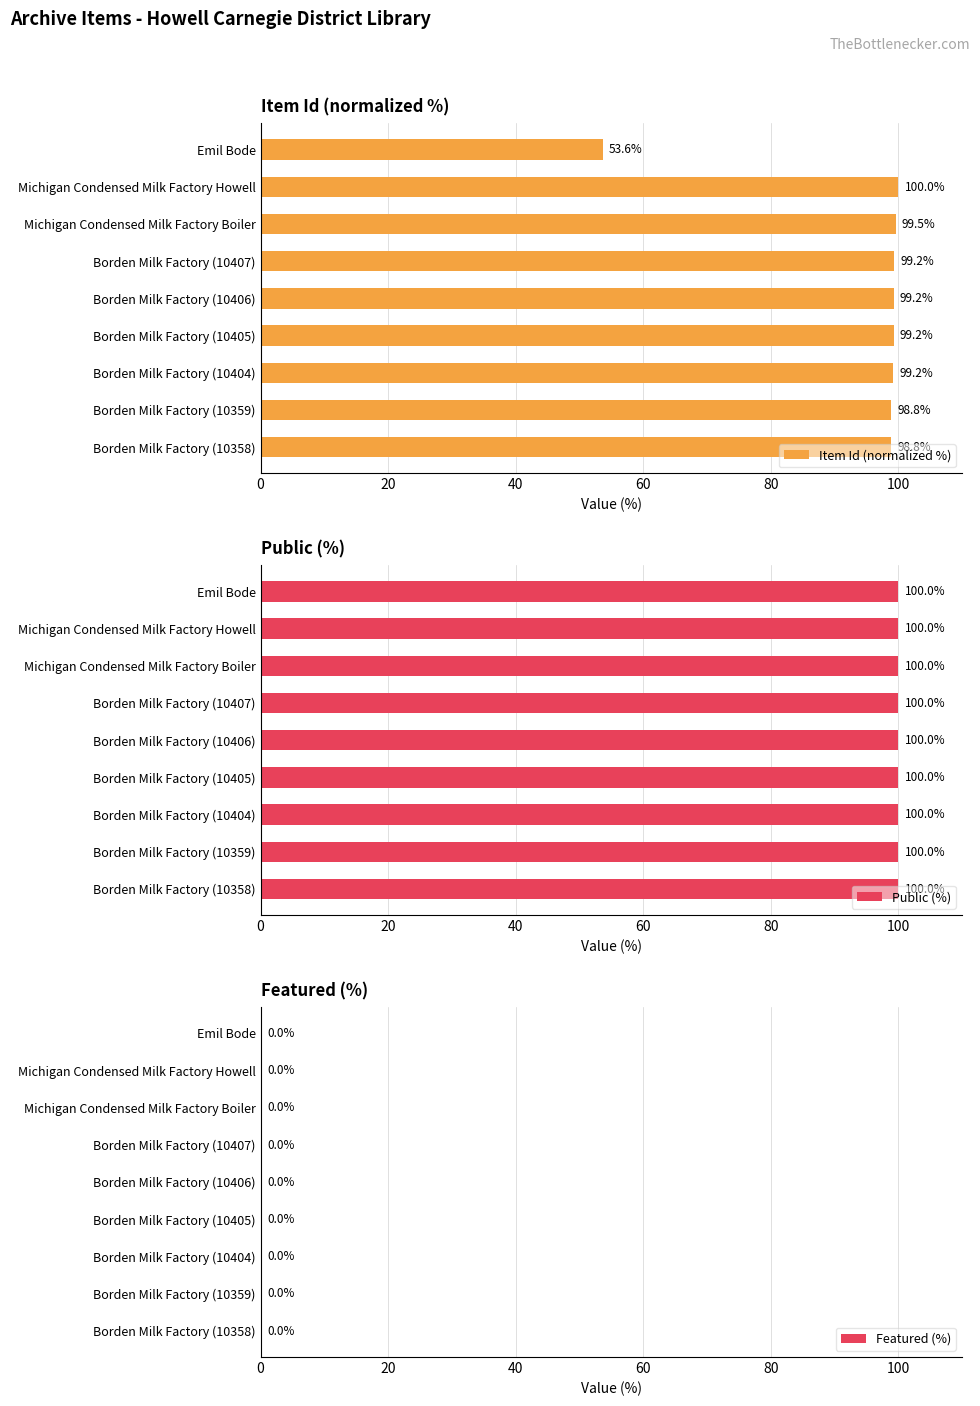

True or false: Item Id (normalized %) has a value of 160.5 at Borden Milk Factory (10405).

False